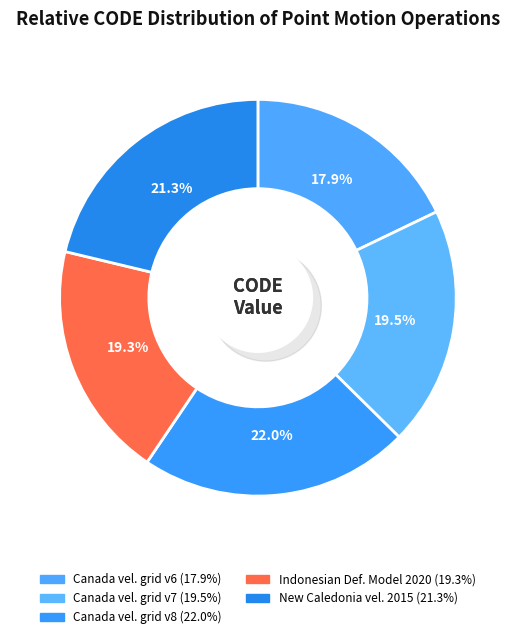

To the nearest percent, what is the difference between the largest and smallest slice percentages?

4%